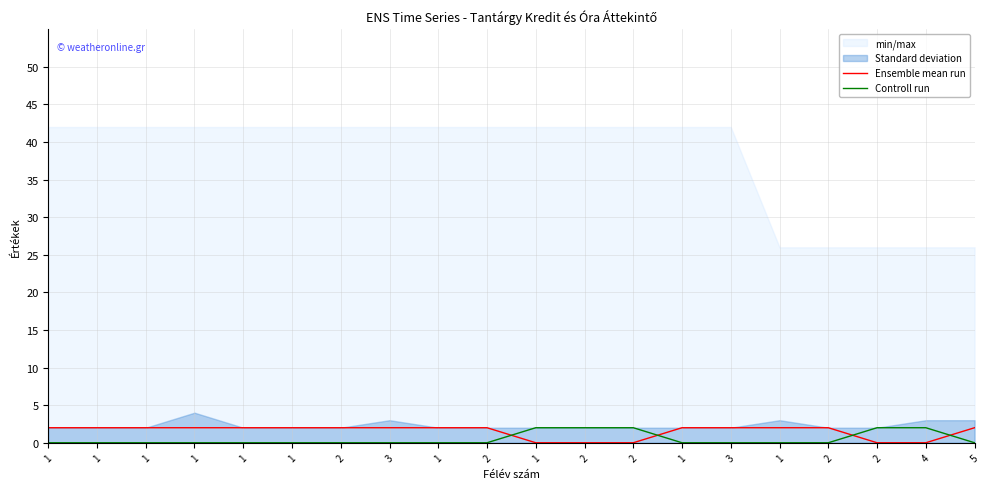

After their last crossing, which series has the higher values: Controll run or Ensemble mean run?

Ensemble mean run